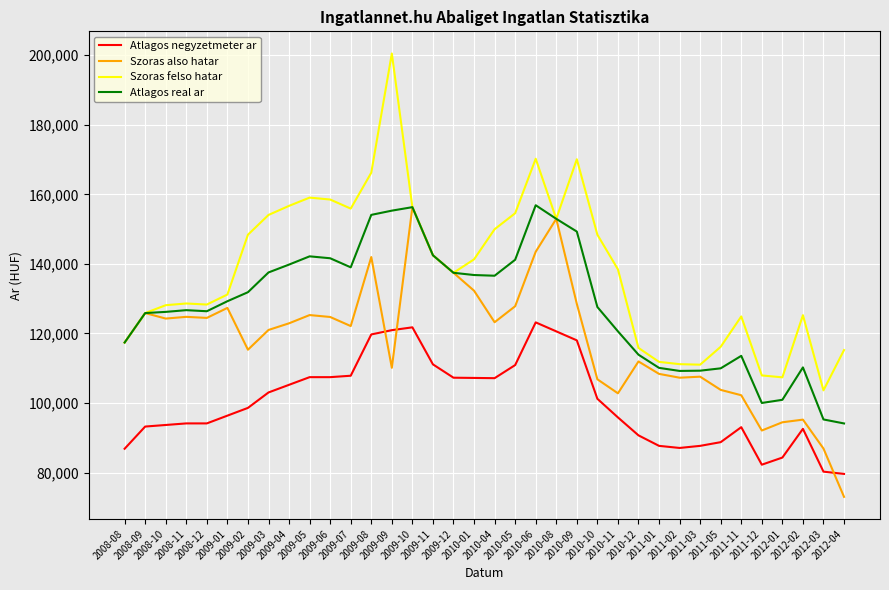

Is this an area chart (filled region under the line)?

No